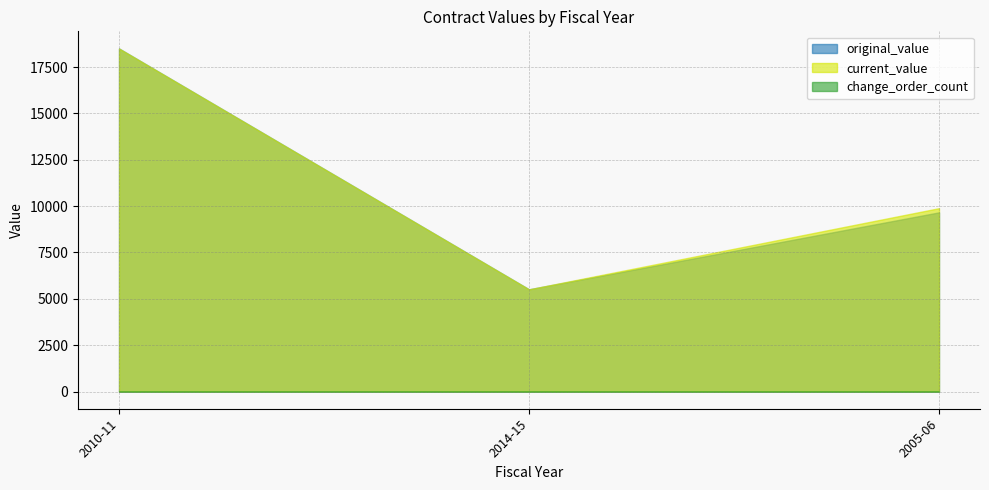

List the labels in order of current_value value, smallest first.

2014-15, 2005-06, 2010-11